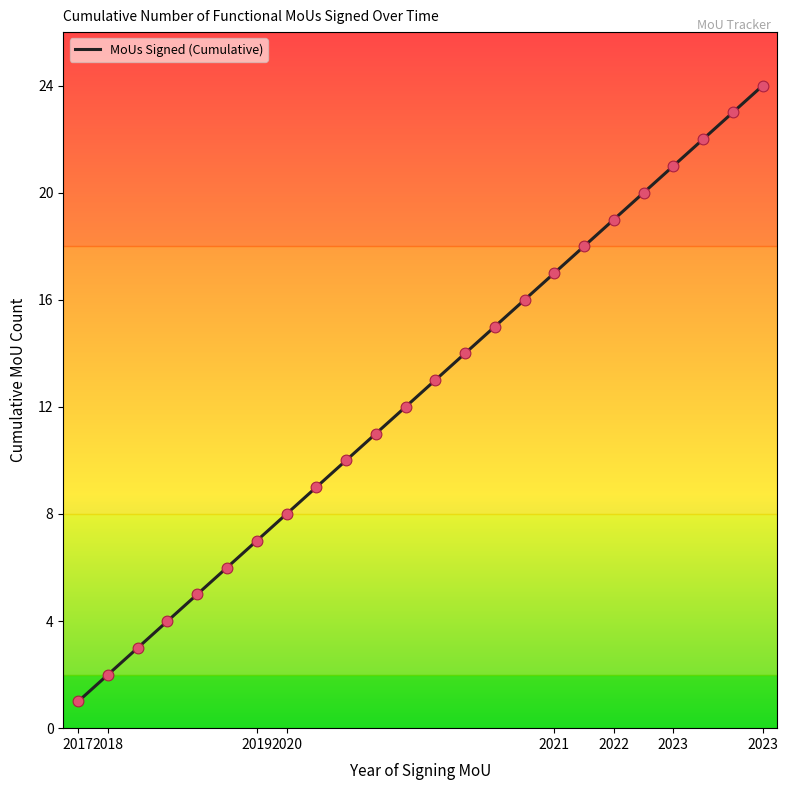

What is the difference between the maximum and minimum values?

23